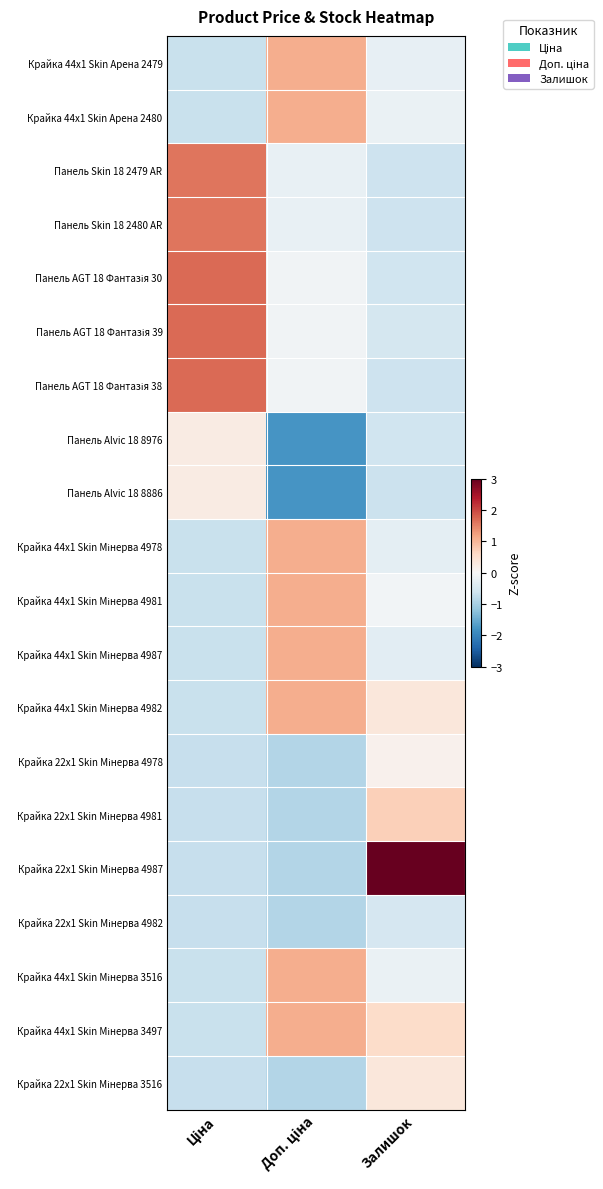

At which category is the sum across all series the highest?

Доп. ціна